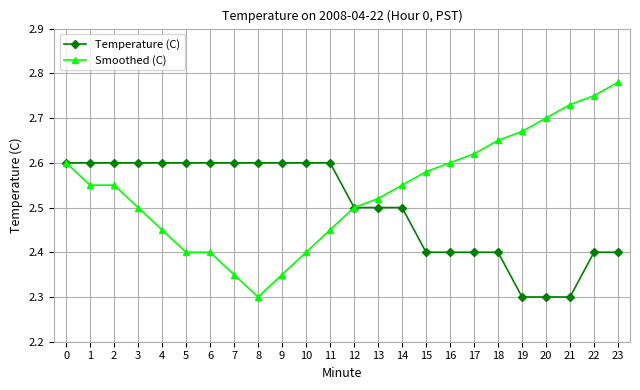

At which label is Smoothed (C) closest to 2?

8